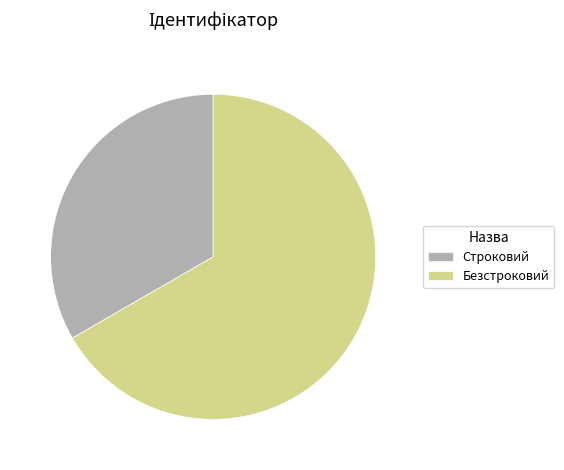

Approximately how many times larger is the value at Строковий compared to Безстроковий?

0.5